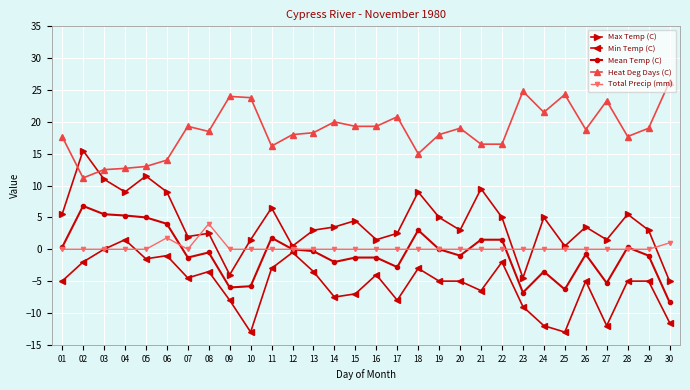

What is the approximate value of Min Temp (C) at 07?

-4.5